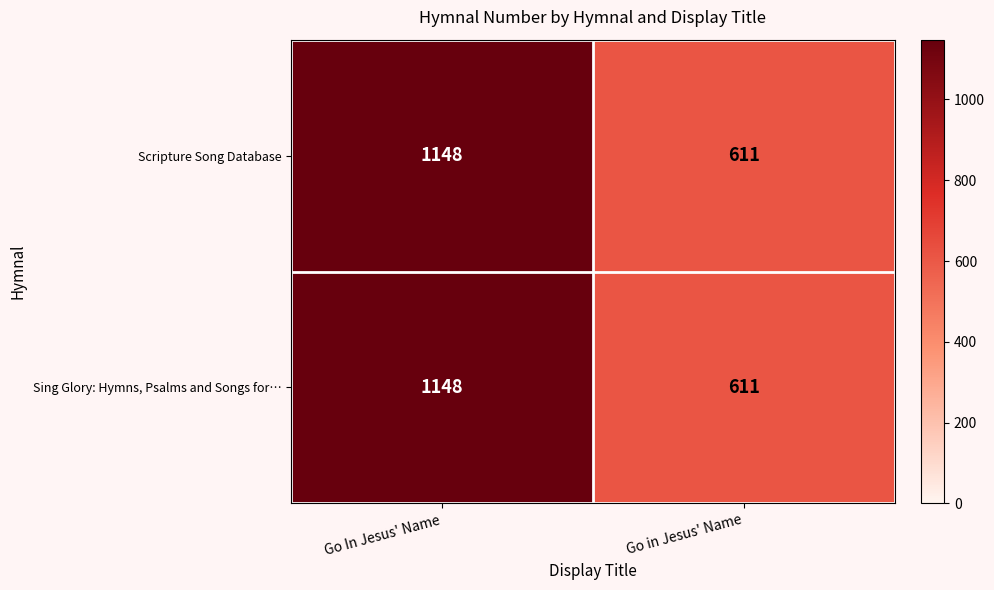

True or false: Sing Glory: Hymns, Psalms and Songs for… has a value of 611 at Go in Jesus' Name.

True